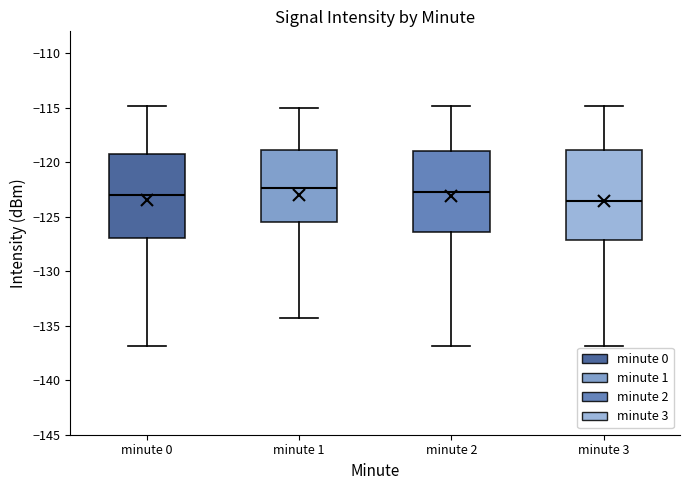

Reading left to right, read every box against the y-axis: the position of its median line, the range the box covers, and the ends of its whiskers. The values are not printed on the chart, so give them approximately, as read against the axis.

minute 0: median -123.0, box -127.0 to -119.0, whiskers -137.0 to -115.0
minute 1: median -122.5, box -125.5 to -119.0, whiskers -134.5 to -115.0
minute 2: median -122.5, box -126.5 to -119.0, whiskers -137.0 to -115.0
minute 3: median -123.5, box -127.0 to -119.0, whiskers -137.0 to -115.0